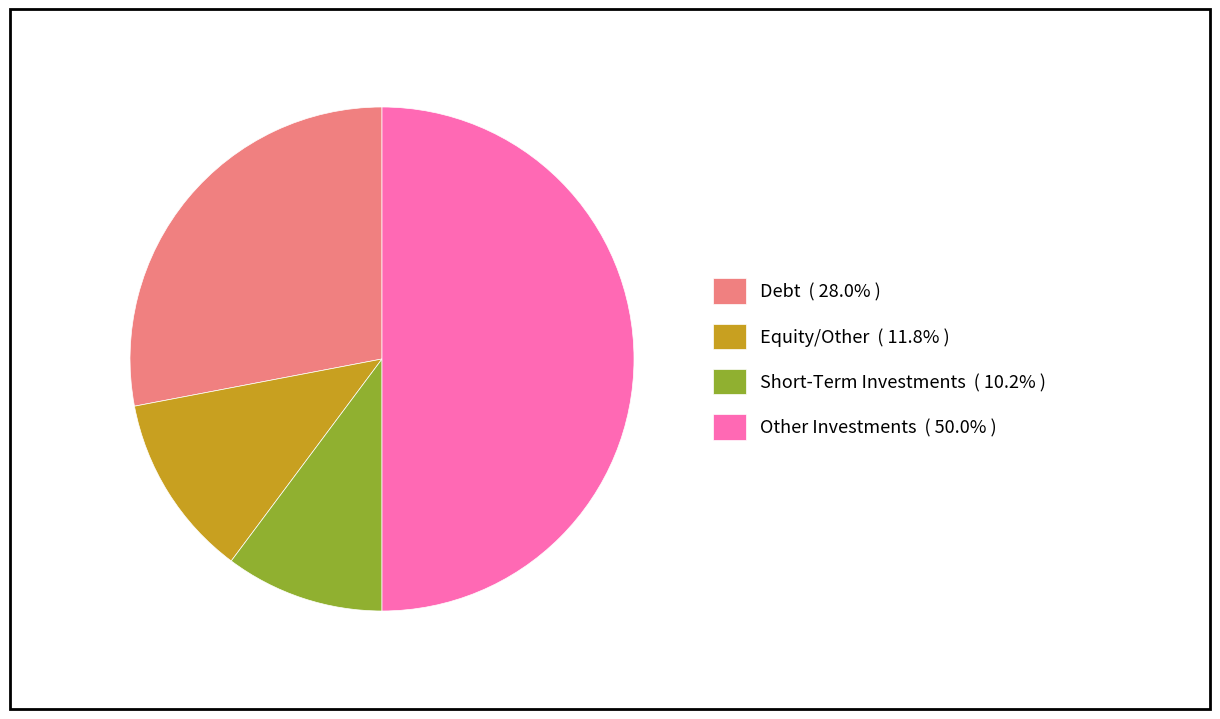

How many slices are in this pie chart?

4